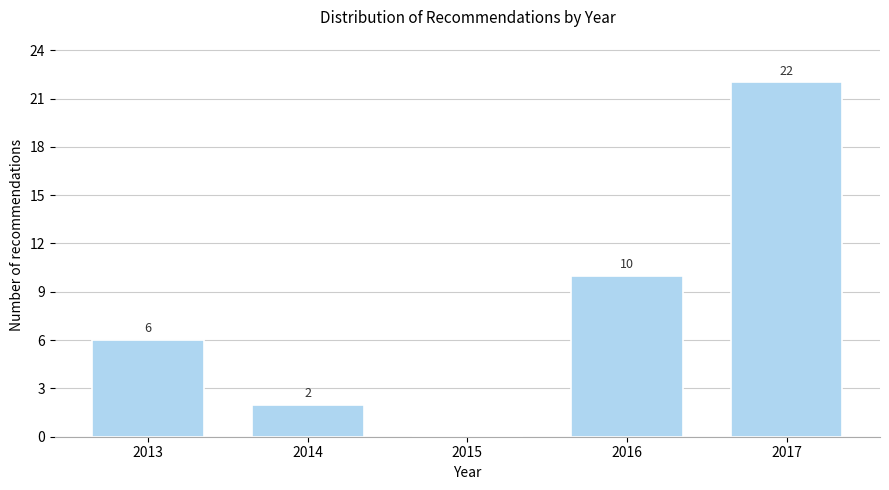

Reading left to right, extract all data points from this chart.

2013=6	2014=2	2015=0	2016=10	2017=22